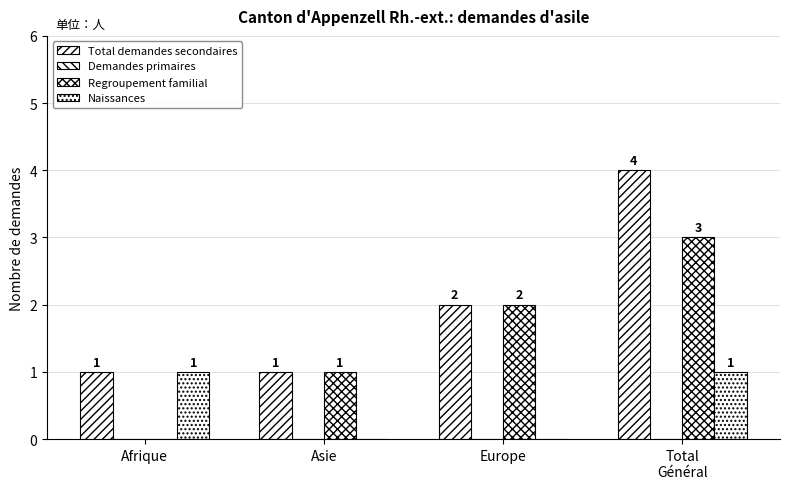

Count the Total demandes secondaires values in the range 1 to 4.

4